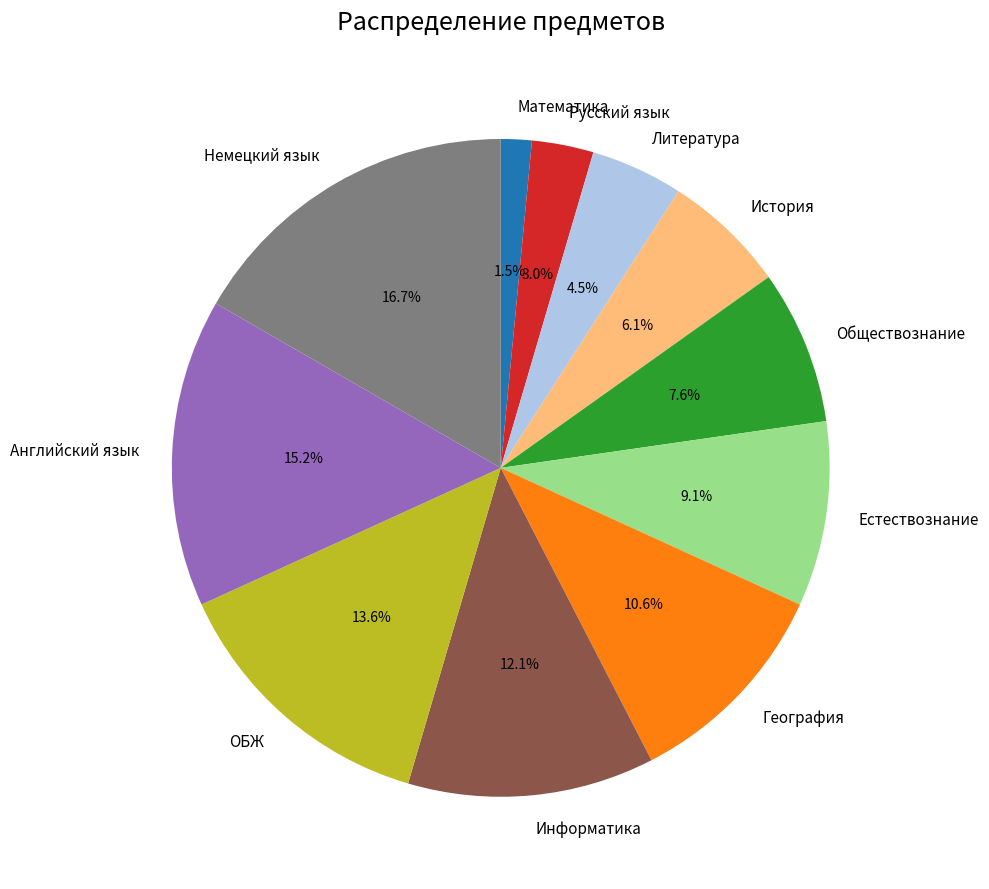

The История slice represents 1% of the pie. True or false?

False